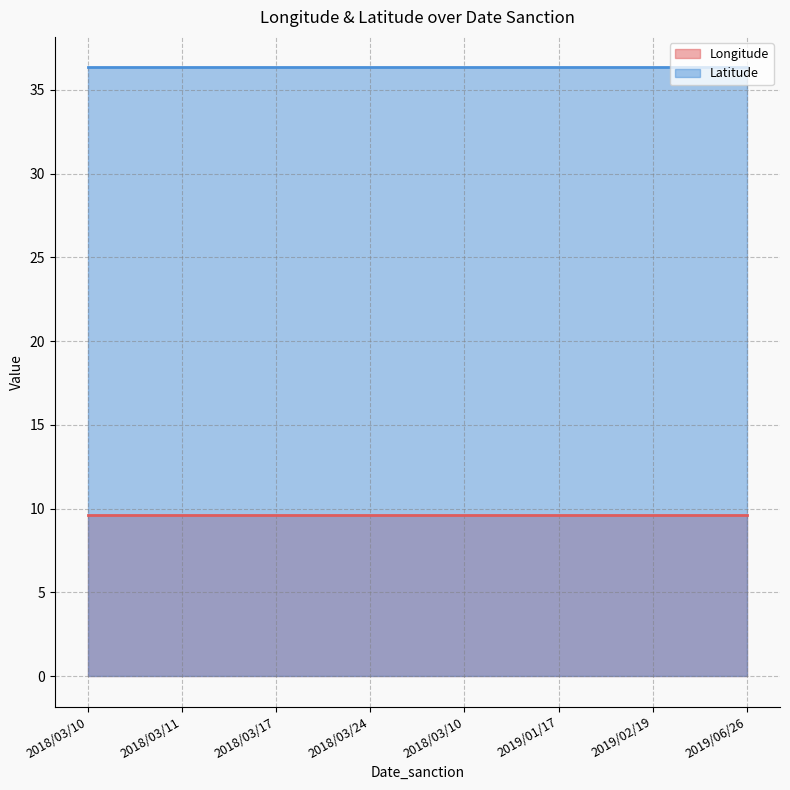

The value of Latitude at 2018/03/11 is 36.3. True or false?

True